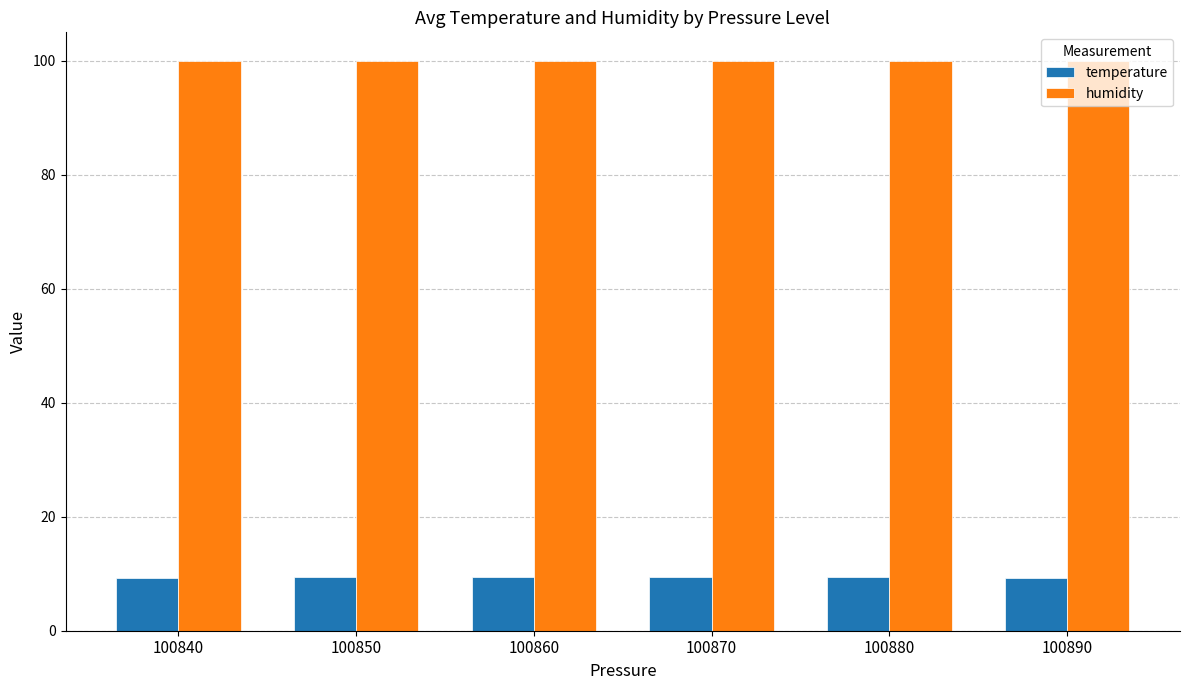

What is the average value of the humidity series?

100.0